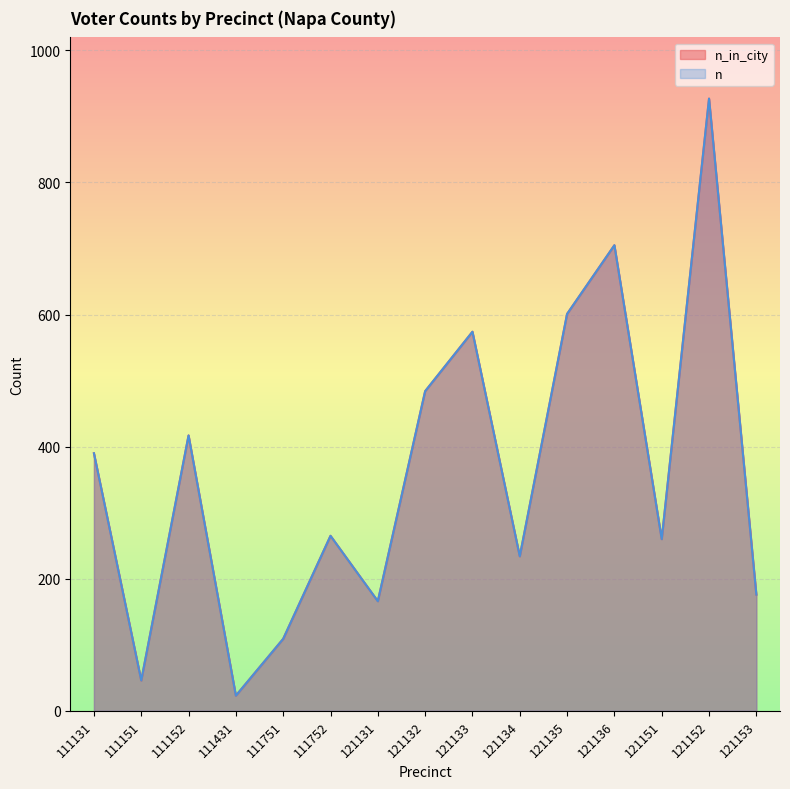

What value does the n_in_city series have at 121151, to the nearest 50?

250